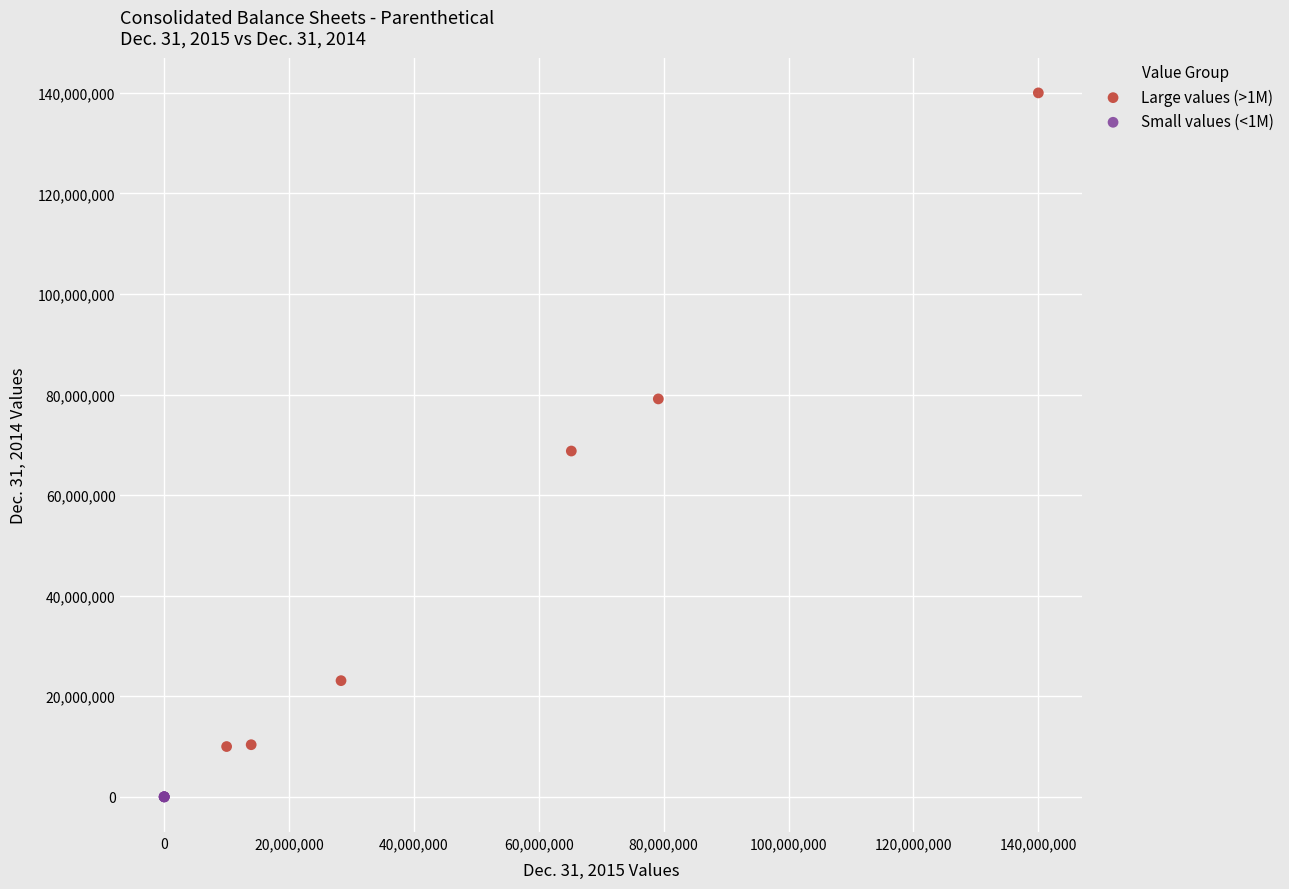

Which series reaches the minimum Y coordinate?

Small values (<1M)